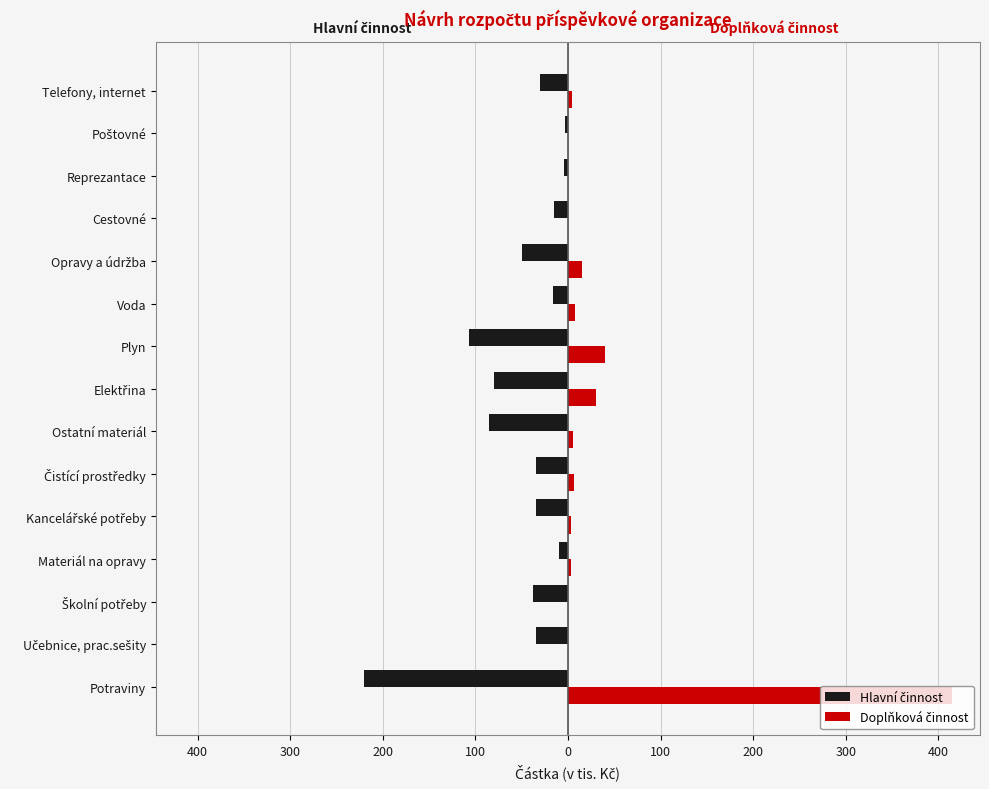

Are the bars horizontal?

Yes